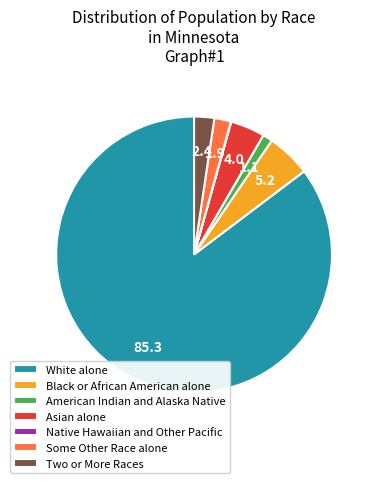

Does White alone represent more than half of the total?

Yes